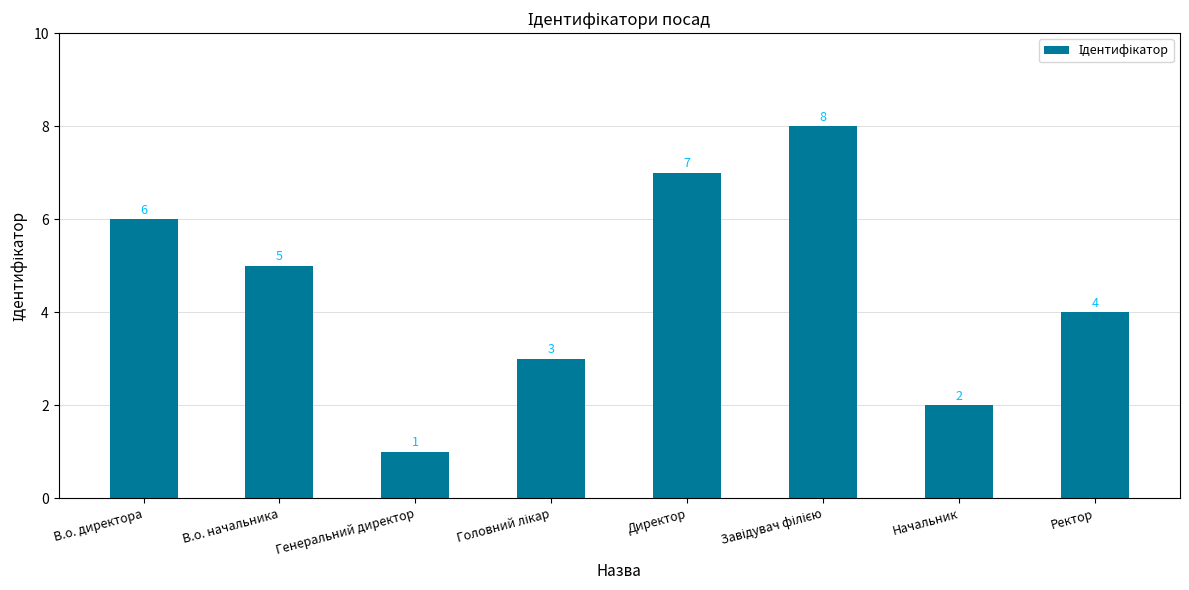

Count the number of data series in this chart.

1